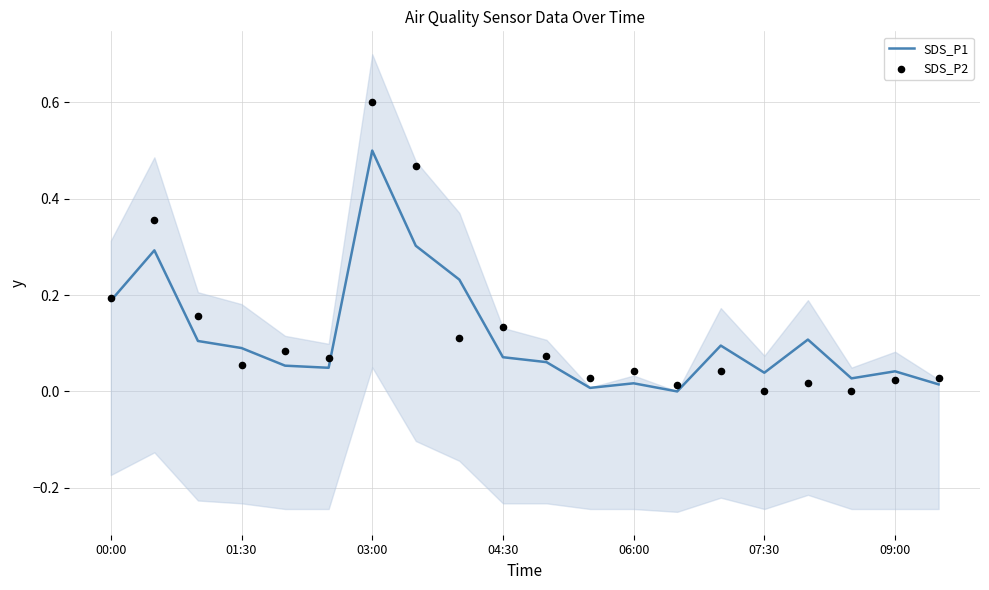

What are all the series names shown in the legend?

SDS_P1, SDS_P2